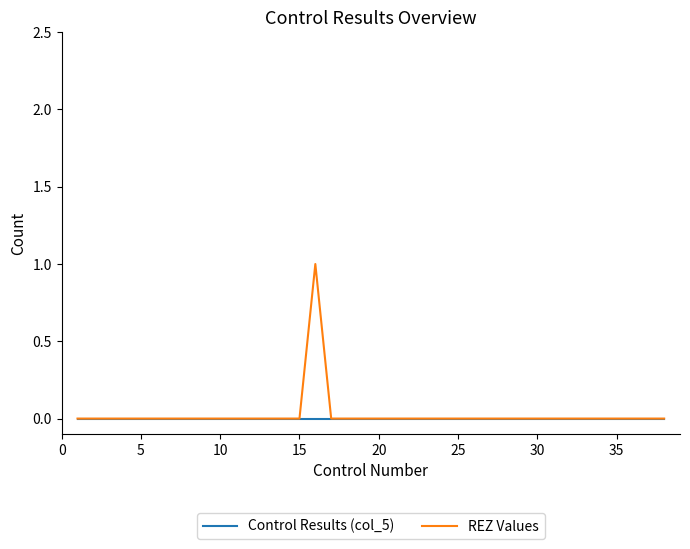

List the series in order of their peak value, highest first.

REZ Values, Control Results (col_5)